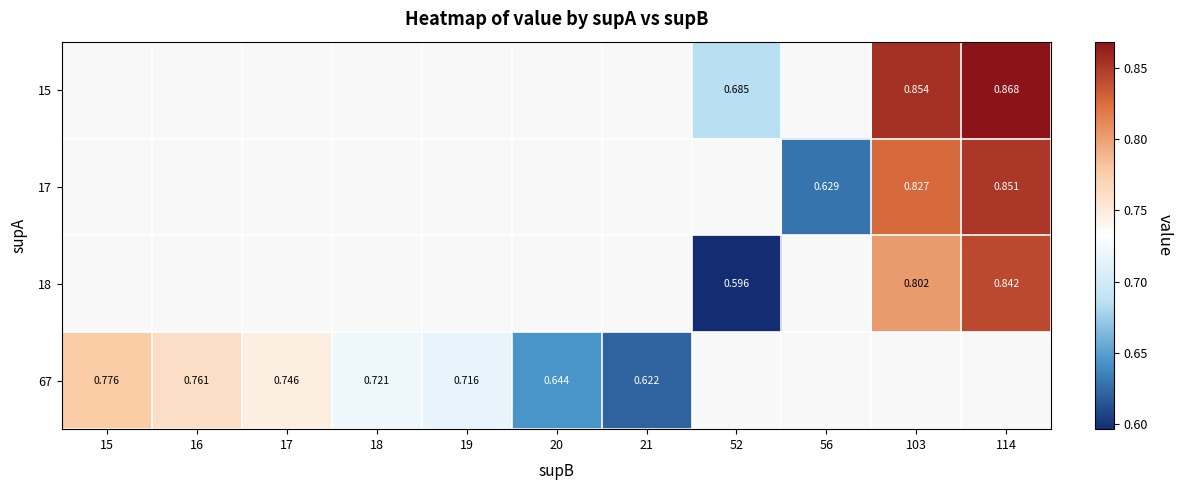

What is the minimum value for 67?

0.6